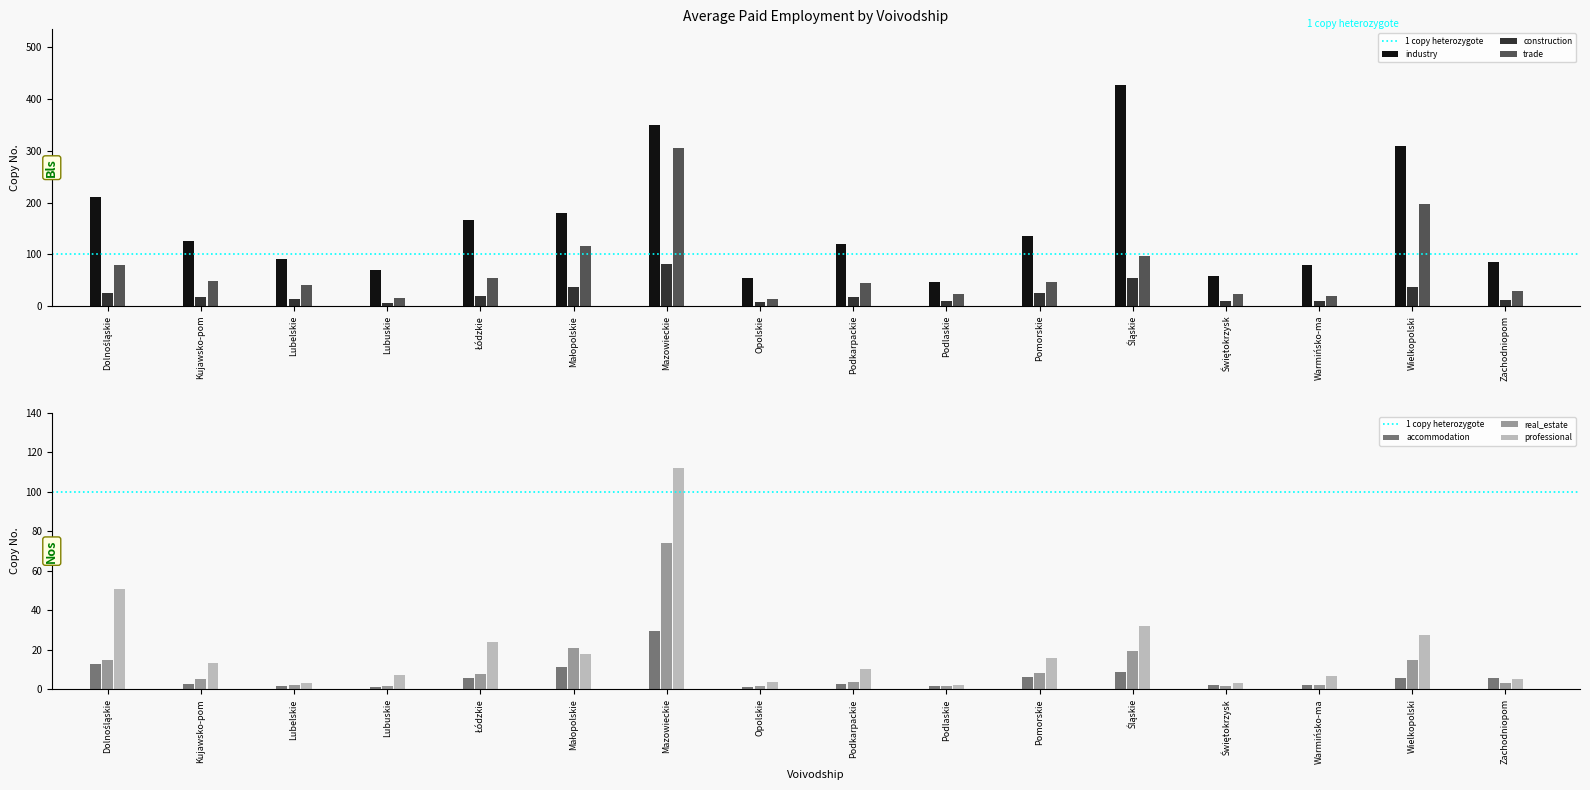

What is the sum of all real_estate values?

183.8